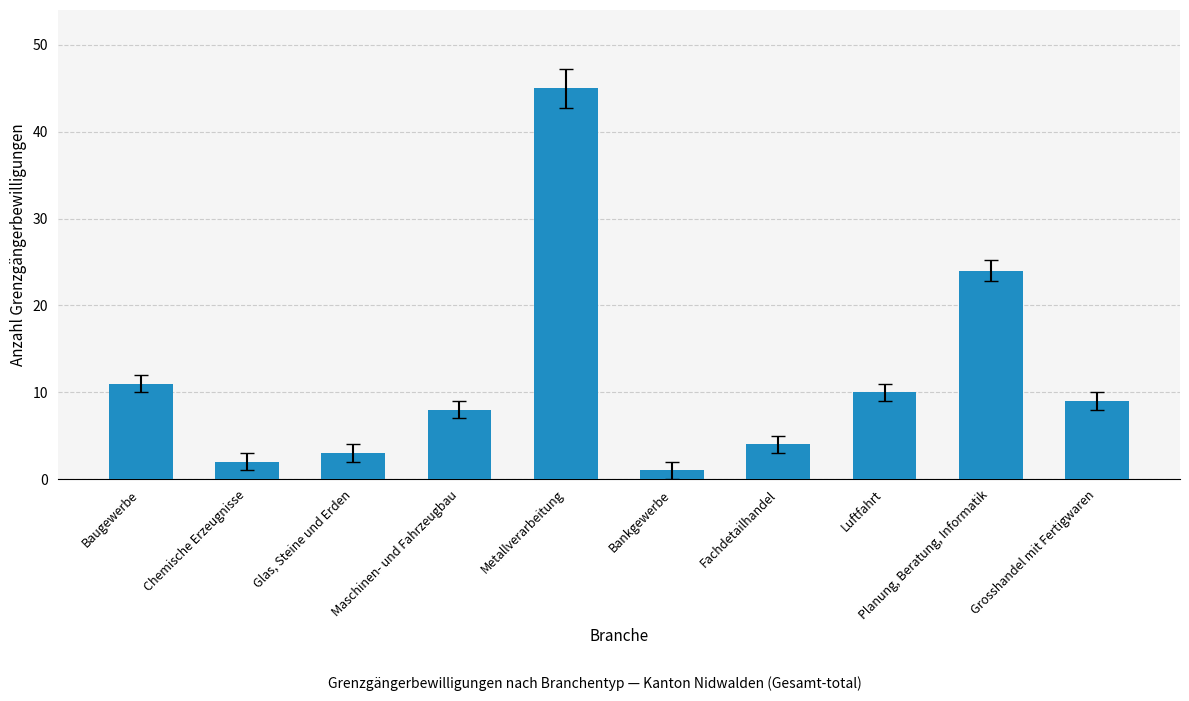

What is the label of the 1st bar from the right?

Grosshandel mit Fertigwaren